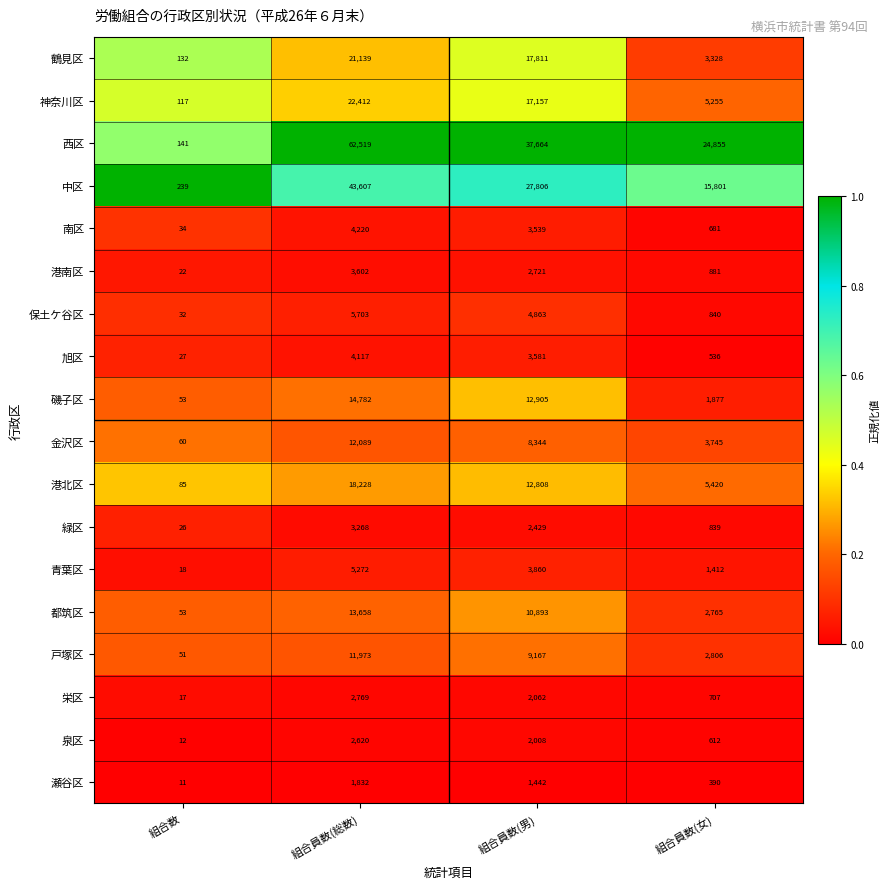

What is the smallest value displayed?

11